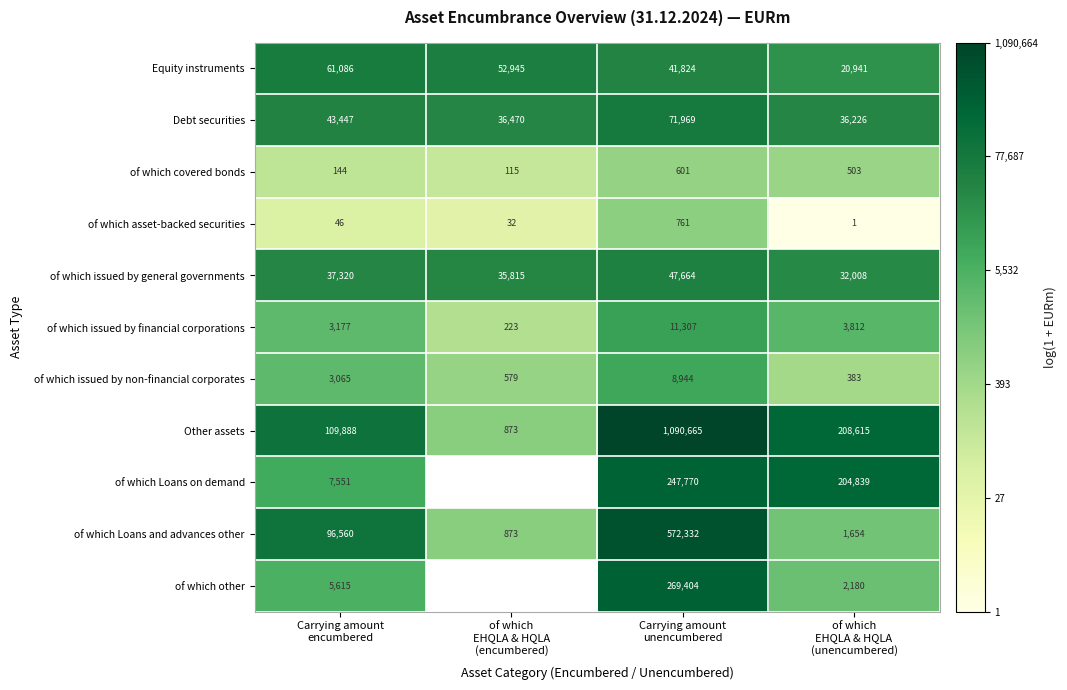

Which label corresponds to the largest value in the chart?

Carrying amount
unencumbered